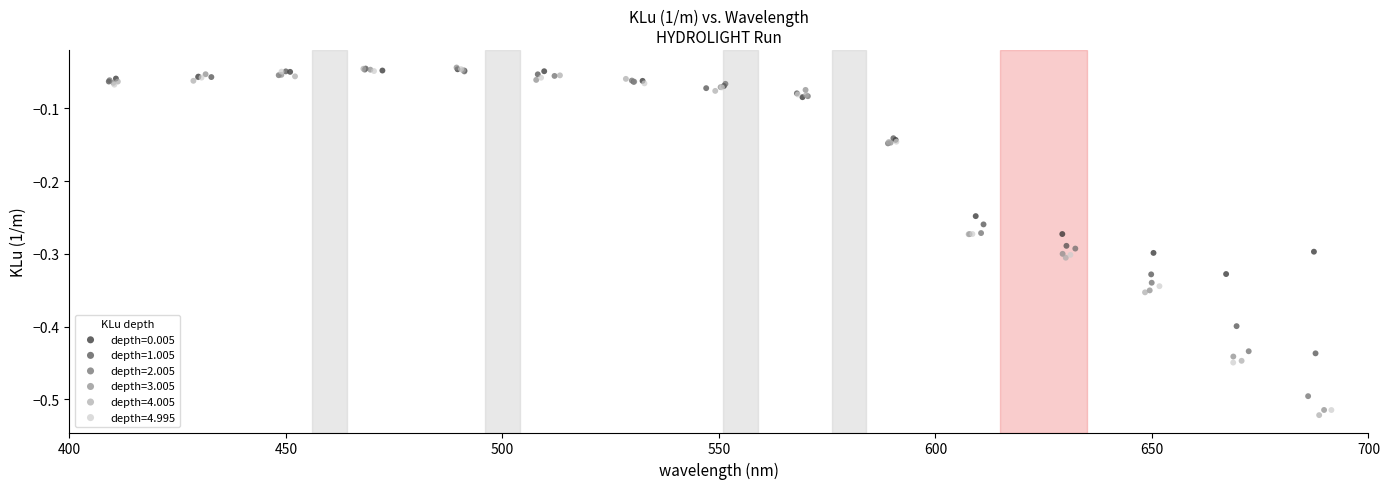

Which series has the widest spread of Y values?

depth=4.005